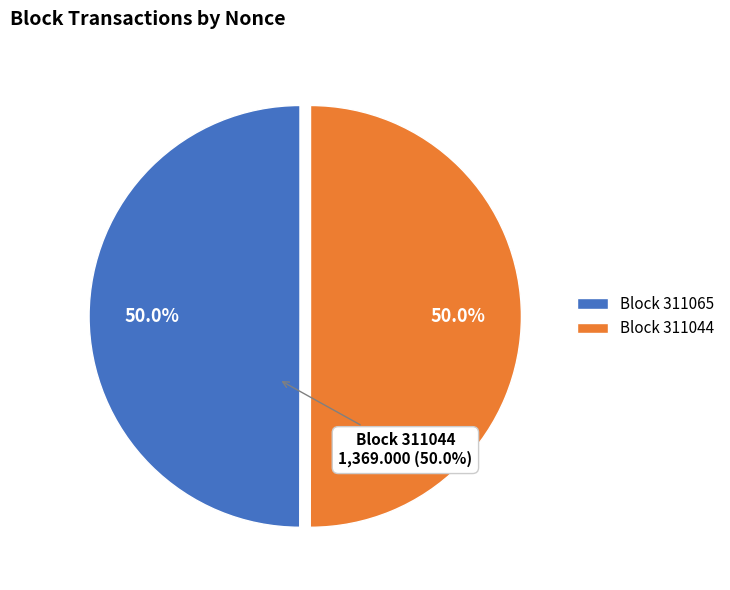

What is the largest slice in the pie chart?

311044